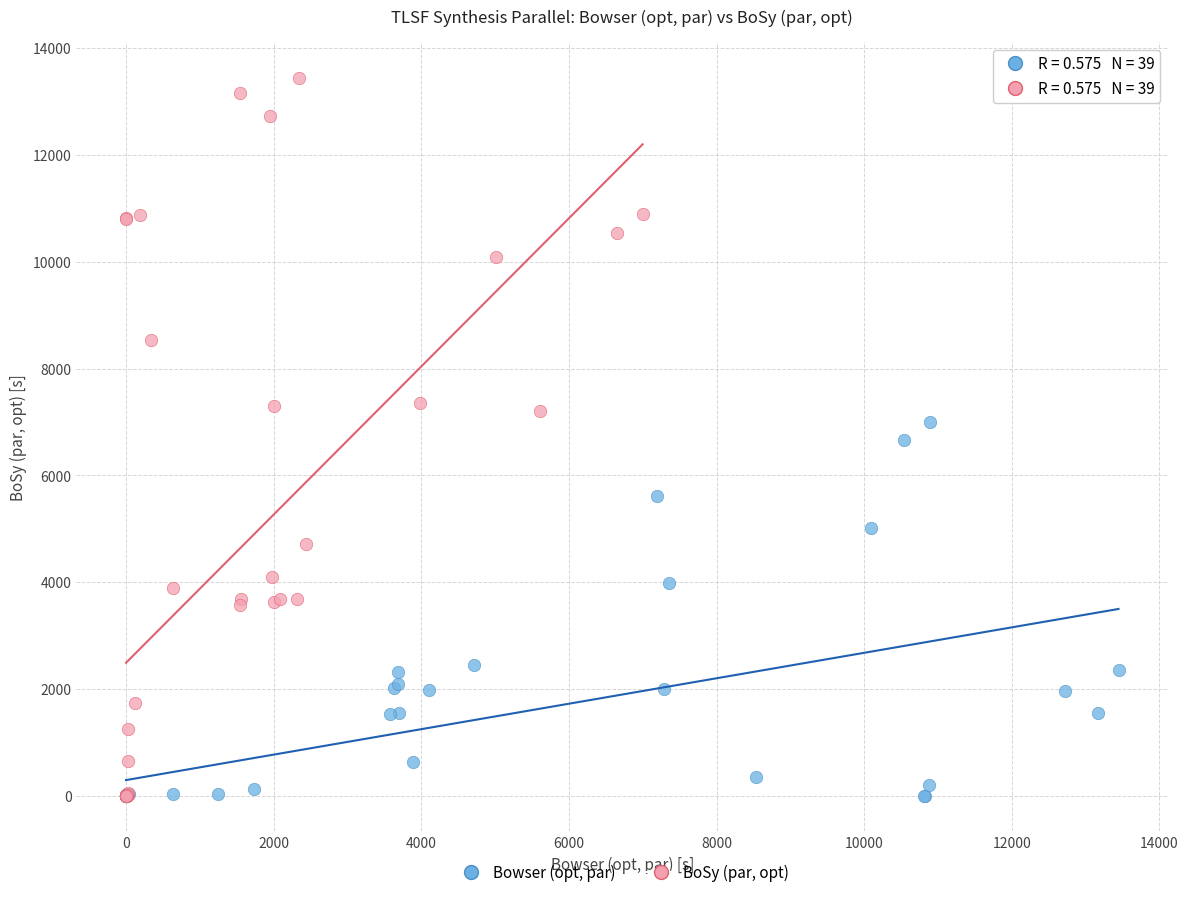

What are all the series names shown in the legend?

Bowser (opt, par), BoSy (par, opt)